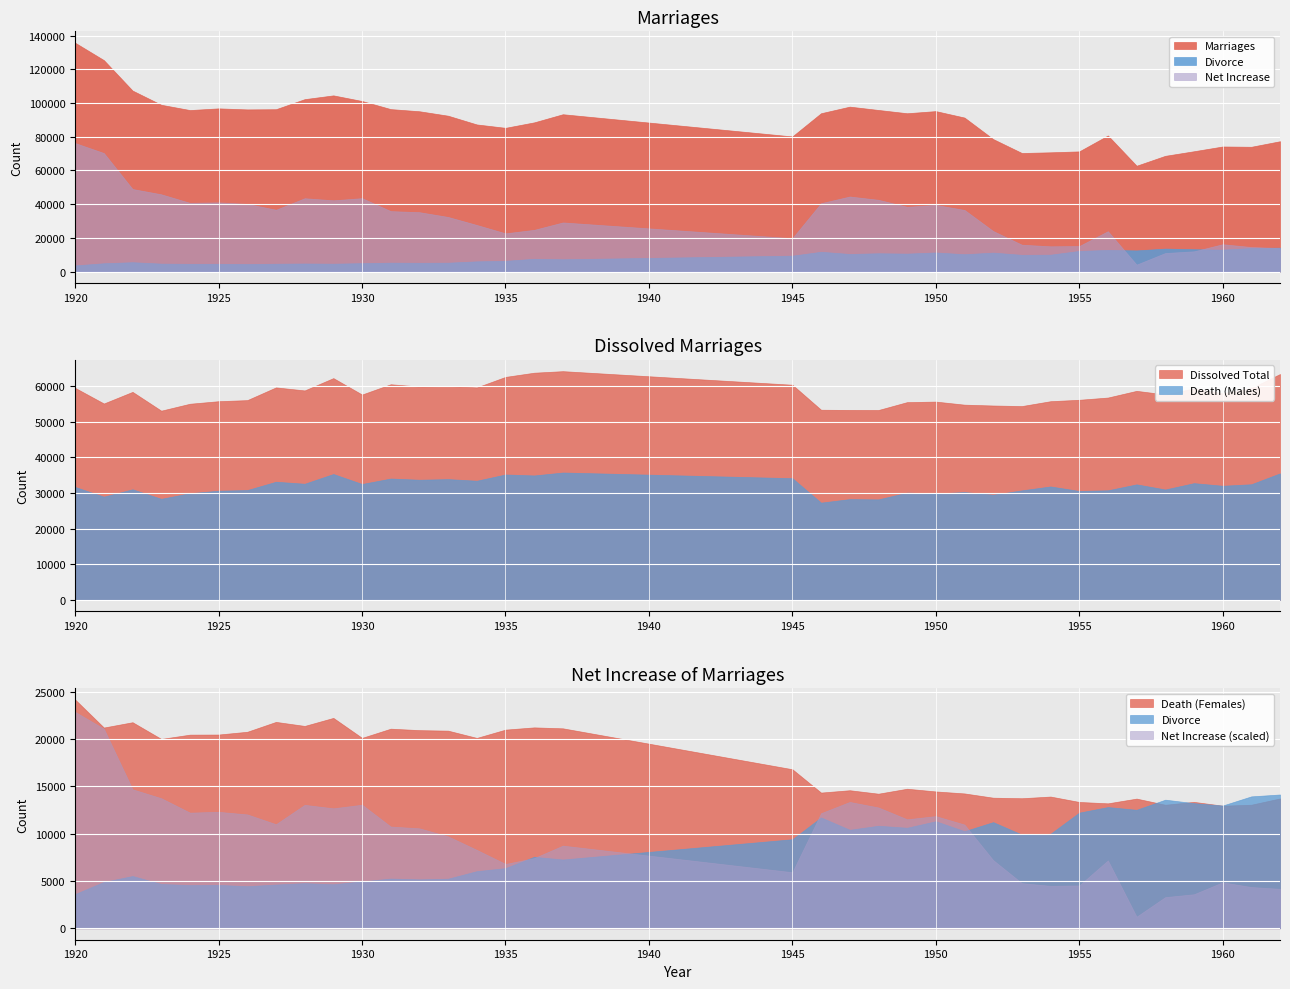

Which series has the widest spread of values?

Marriages